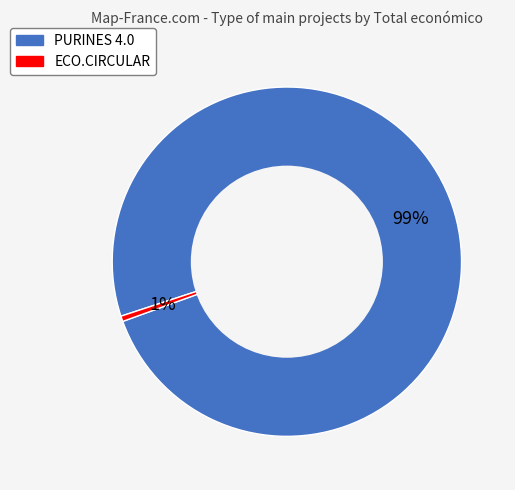

The ECO.CIRCULAR slice represents 13% of the pie. True or false?

False